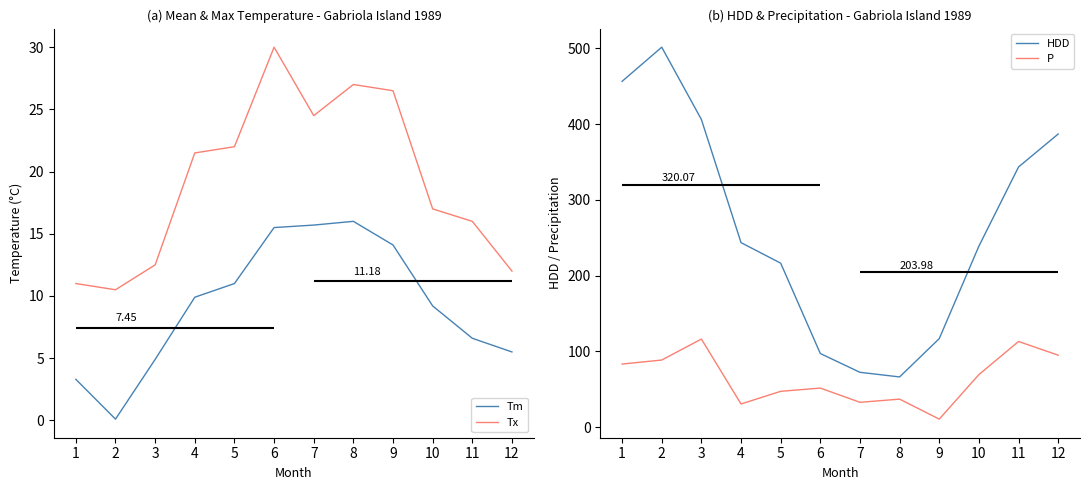

Rank the series at 3 from lowest to highest value.

Tm, Tx, P, HDD